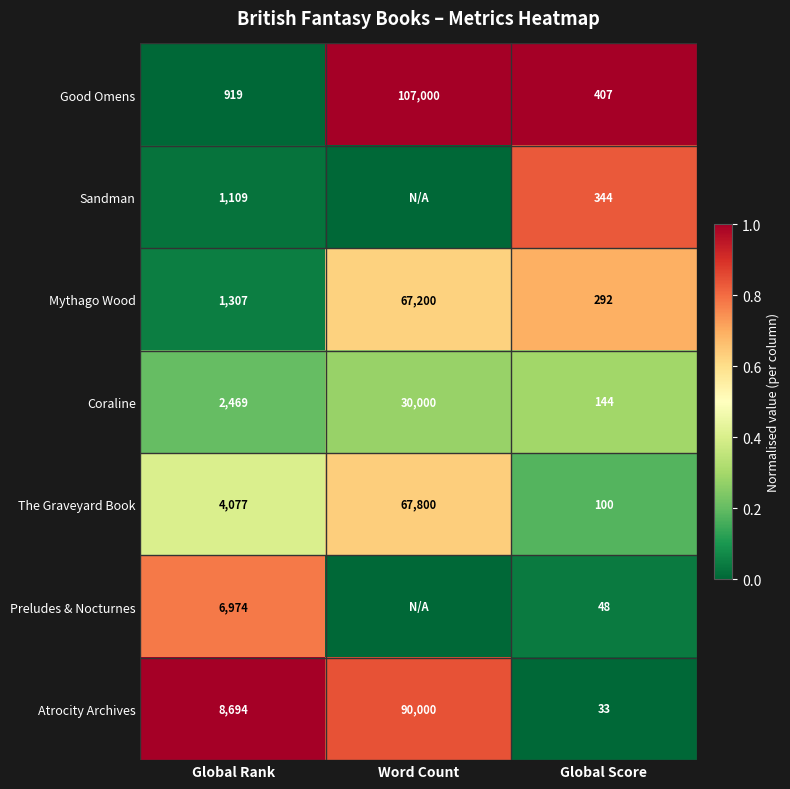

Is it true that The Graveyard Book equals 0.6 at Global Rank?

False